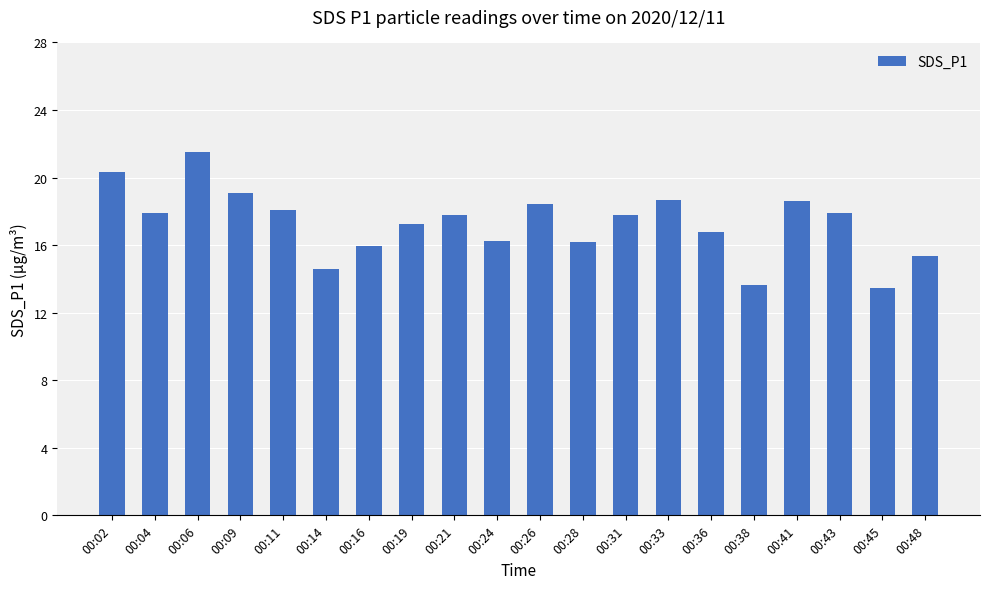

The chart shows a value of 29.0 at 00:02. True or false?

False